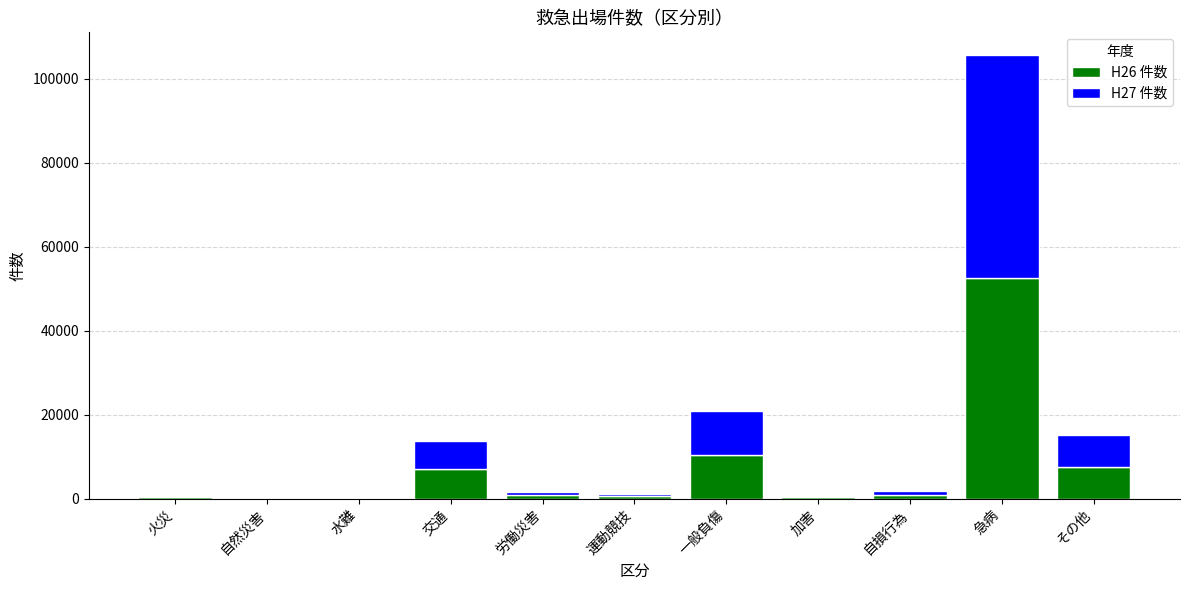

At which category is the sum across all series the highest?

急病